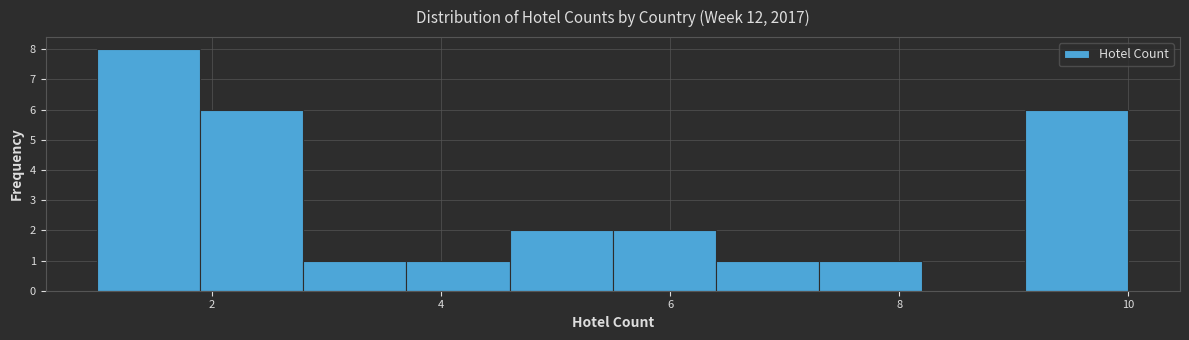

Reading left to right, list every bar in this chart as the range it spans on the x-axis followed by its height. Neither the bar edges nor the heights are printed on the chart, so give them approximately, as read against the axes.

1.0 to 1.9: 8
1.9 to 2.8: 6
2.8 to 3.7: 1
3.7 to 4.6: 1
4.6 to 5.5: 2
5.5 to 6.4: 2
6.4 to 7.3: 1
7.3 to 8.2: 1
8.2 to 9.1: 0
9.1 to 10.0: 6